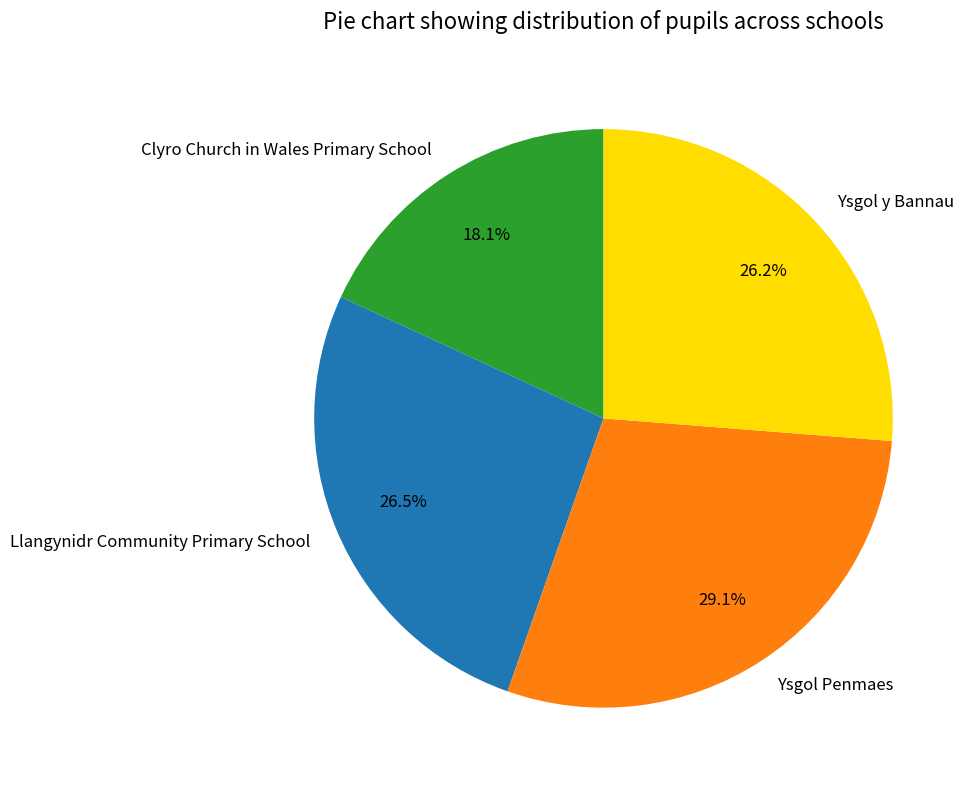

Which category has the smallest portion of the pie?

Clyro Church in Wales Primary School